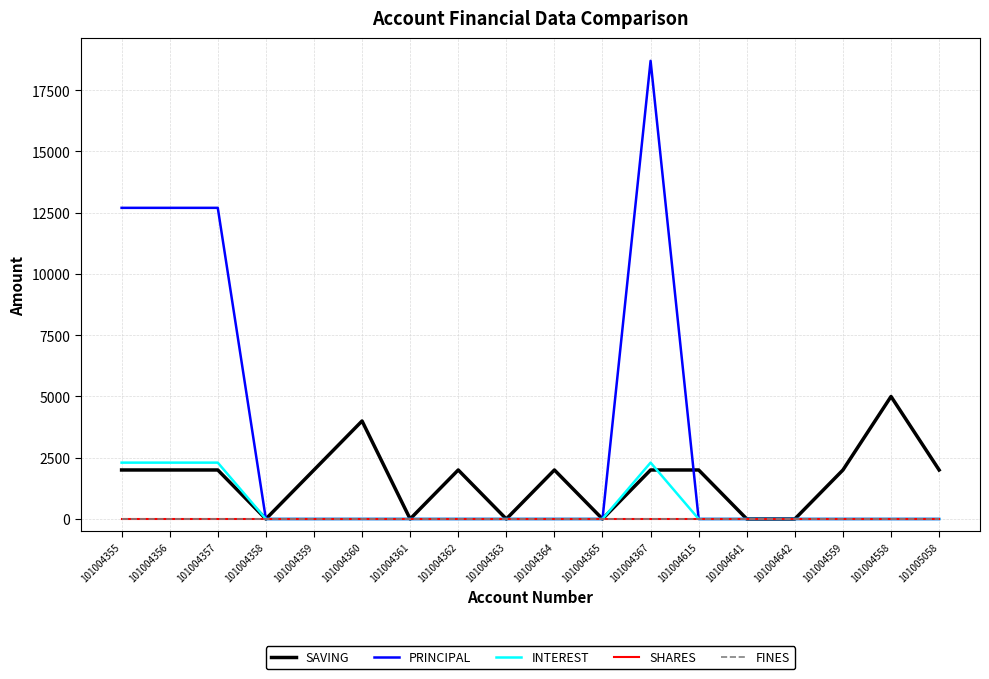

Does the chart display data point markers on the line(s)?

No